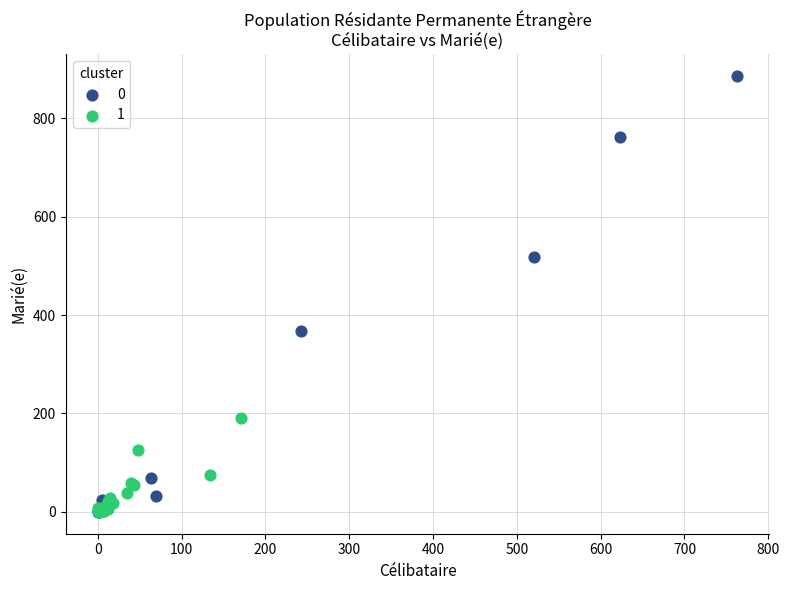

What are all the series names shown in the legend?

0, 1